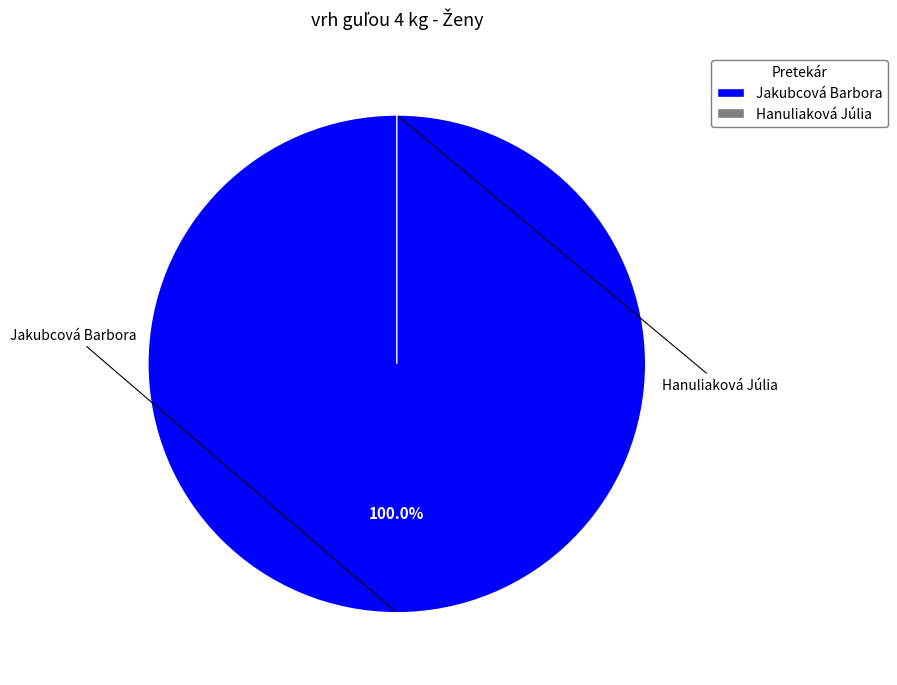

To the nearest percent, what is the difference between the largest and smallest slice percentages?

100%